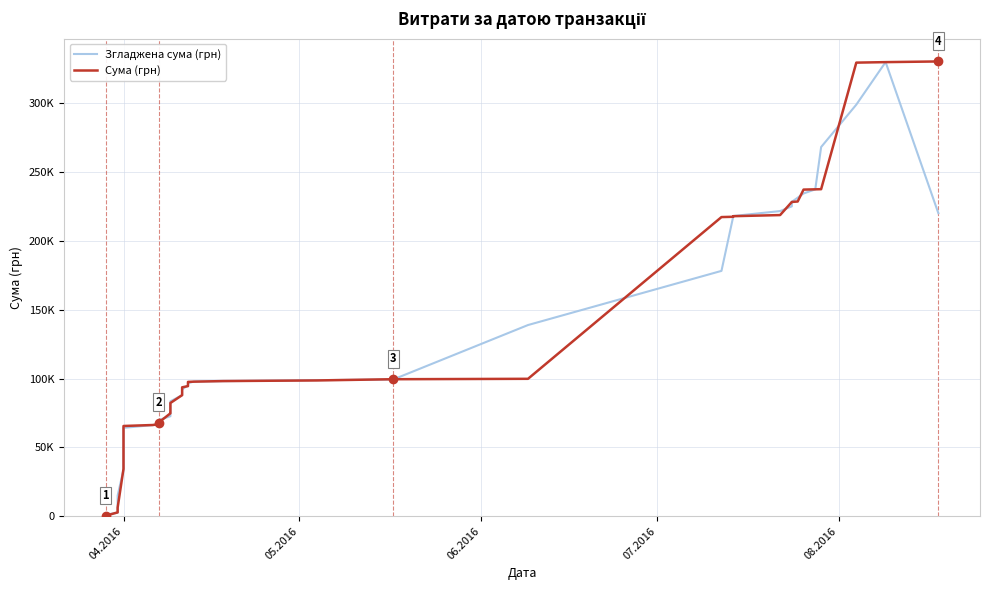

After their last crossing, which series has the higher values: Згладжена сума (грн) or Сума (грн)?

Сума (грн)